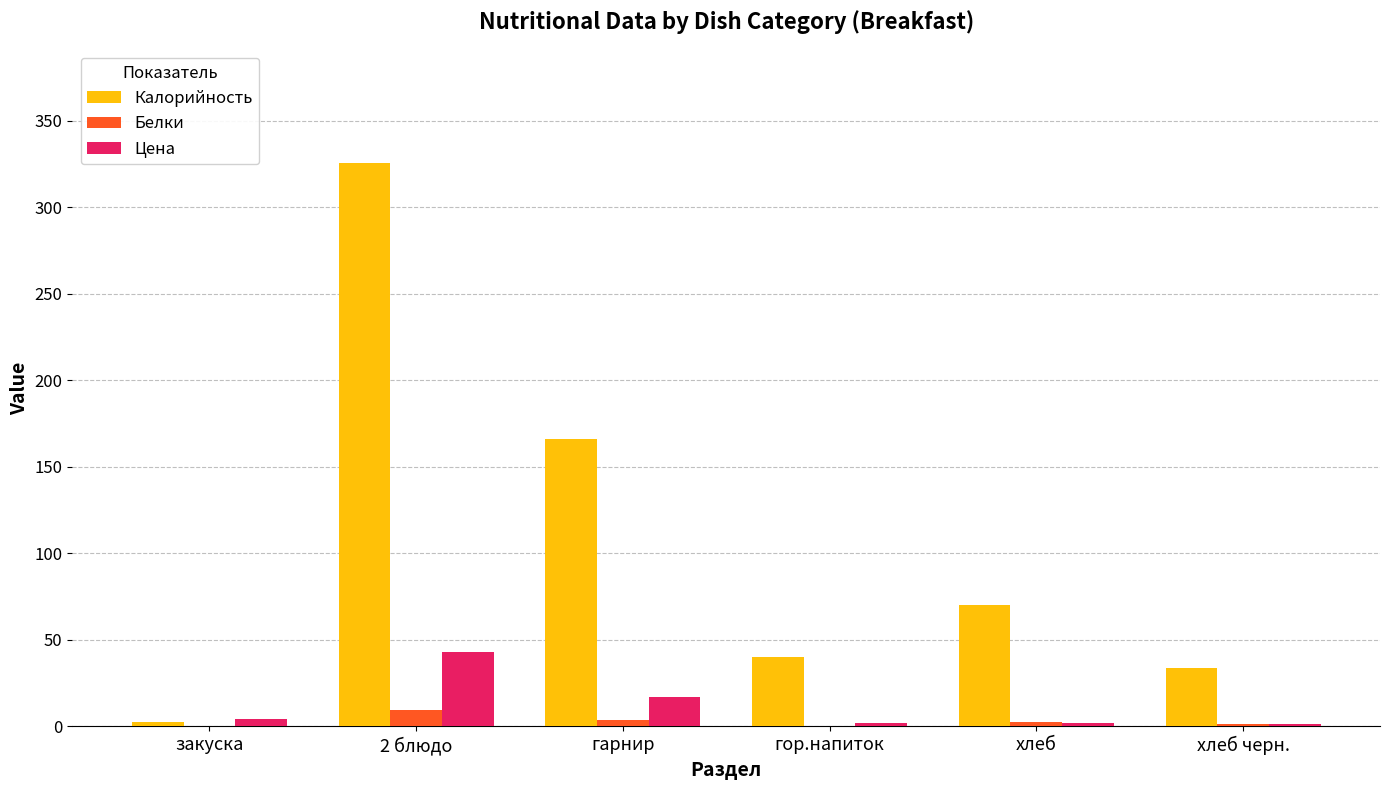

Are the bars grouped side by side (vs. stacked)?

Yes